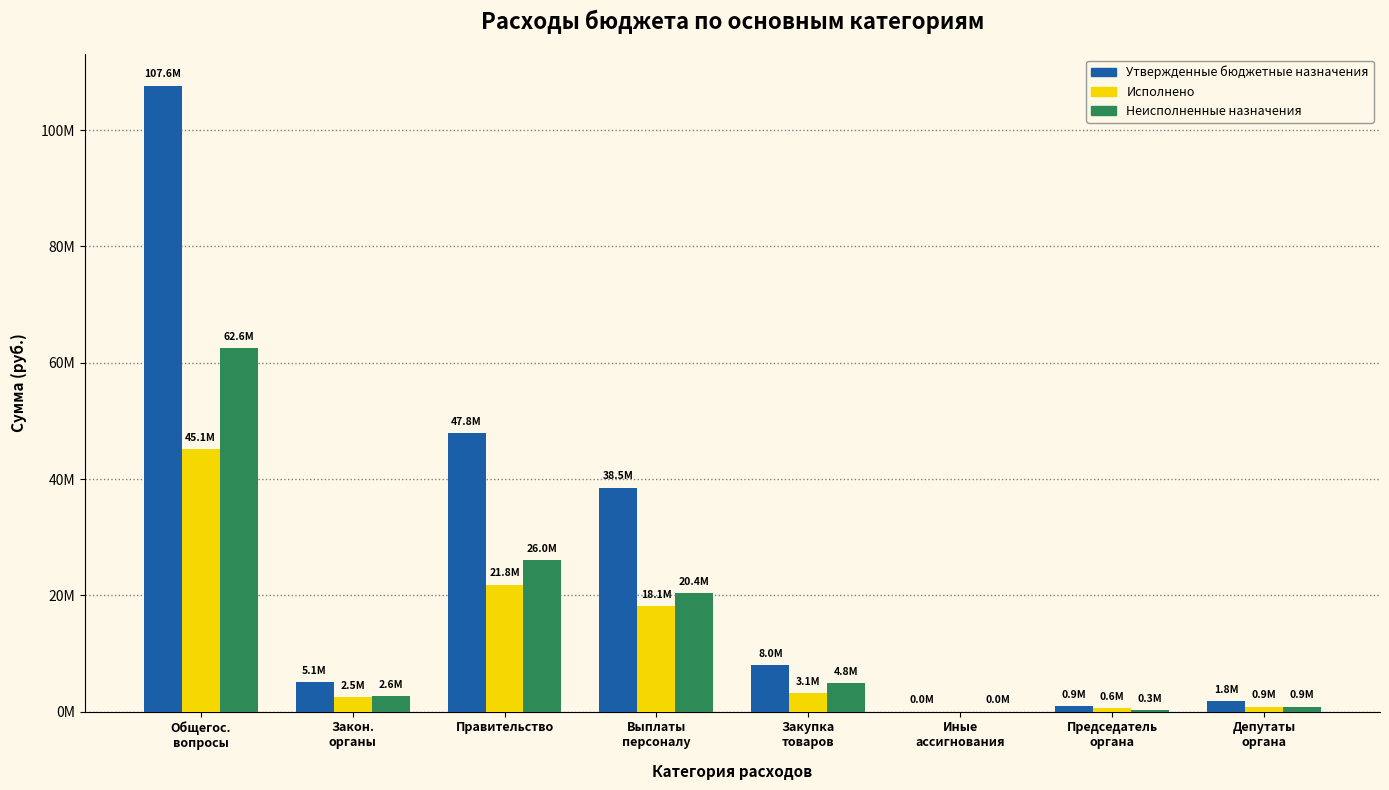

What are all the series names shown in the legend?

Утвержденные бюджетные назначения, Исполнено, Неисполненные назначения